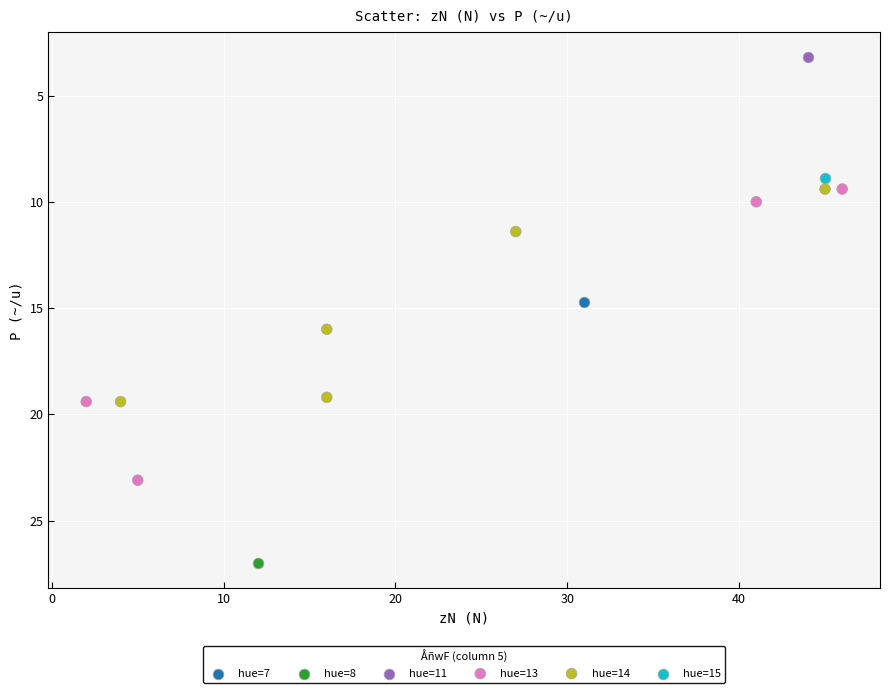

Which series reaches the minimum Y coordinate?

hue=11